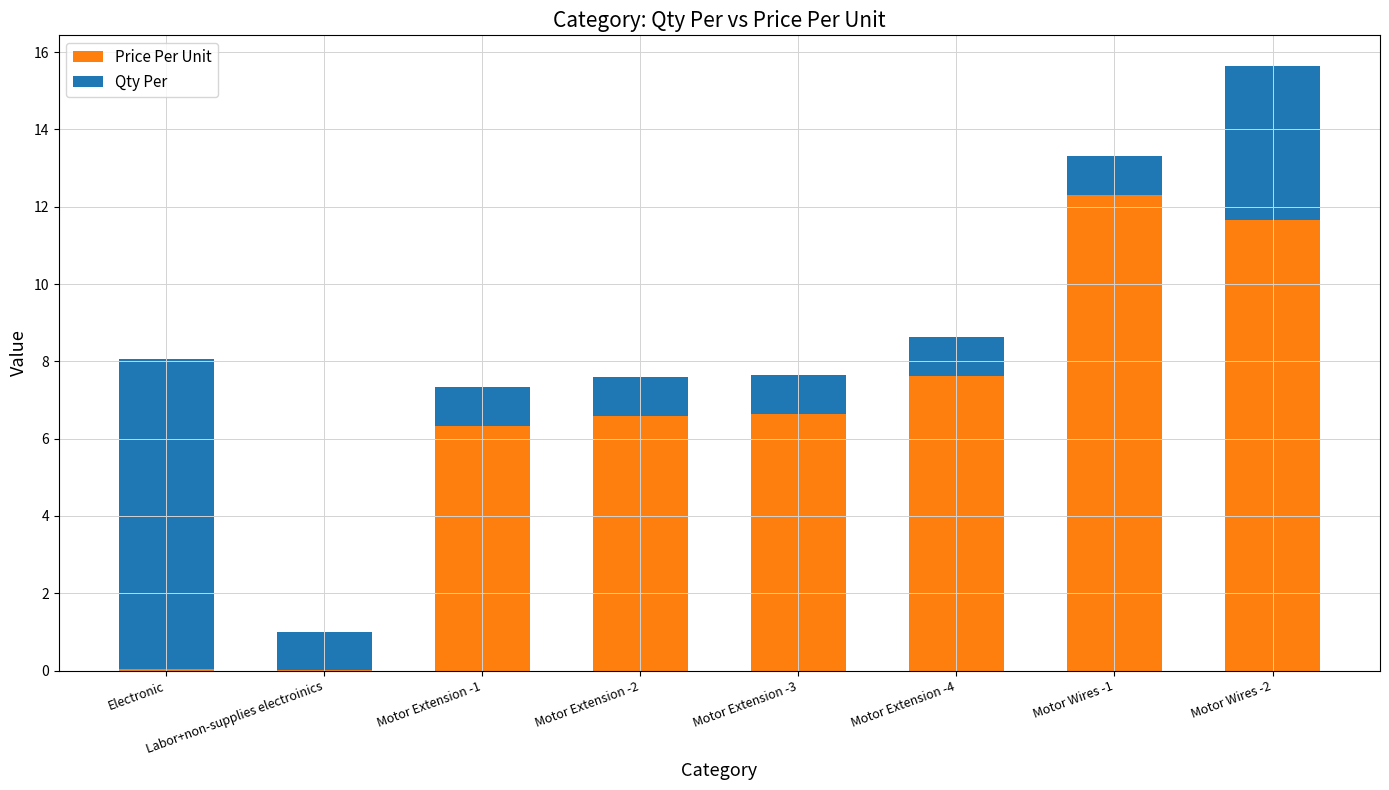

Count the number of categories in the chart.

8